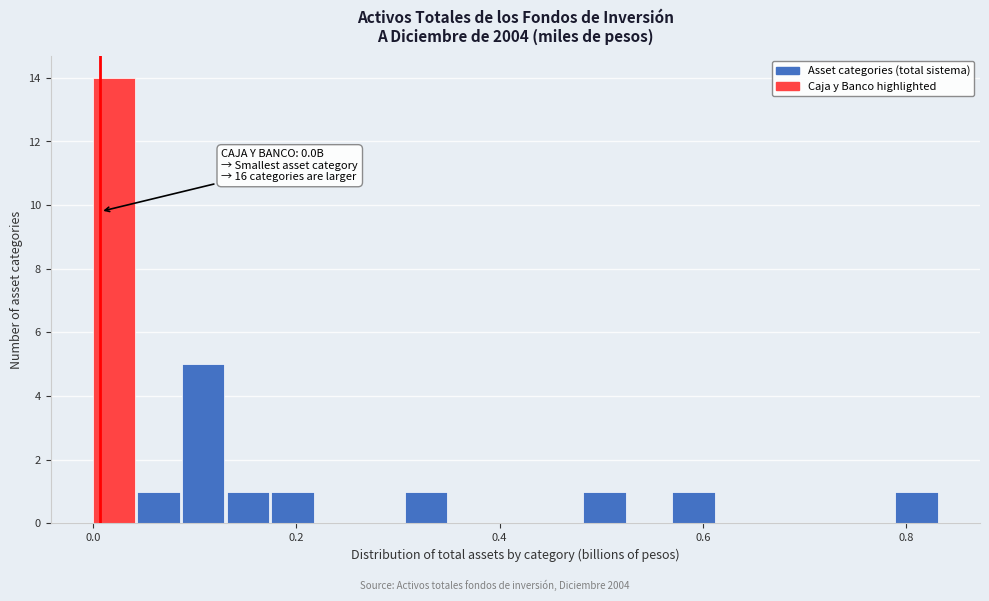

Read against the x-axis, roughly where is the centre of the tallest bar?

0.02